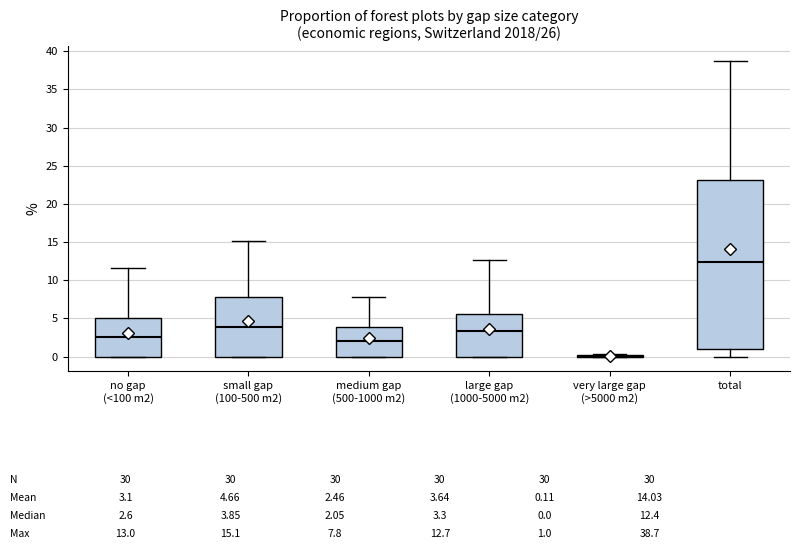

Comparing the boxes themselves (not the whiskers), which one is the tallest?

total